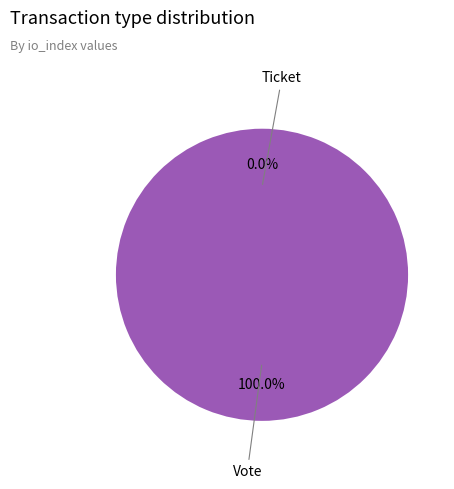

Count the number of slices in the pie.

2